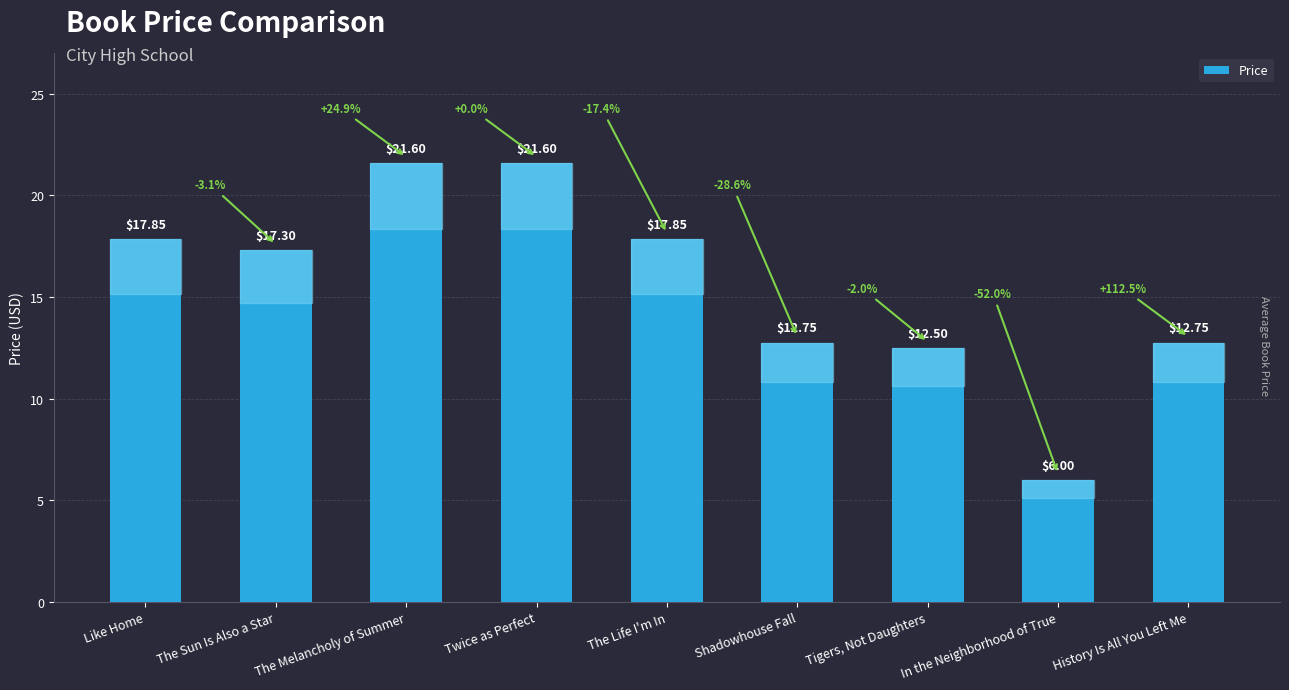

Reading right to left, what are all the values shown in this chart?

History Is All You Left Me=12.8	In the Neighborhood of True=6.0	Tigers, Not Daughters=12.5	Shadowhouse Fall=12.8	The Life I'm In=17.9	Twice as Perfect=21.6	The Melancholy of Summer=21.6	The Sun Is Also a Star=17.3	Like Home=17.9